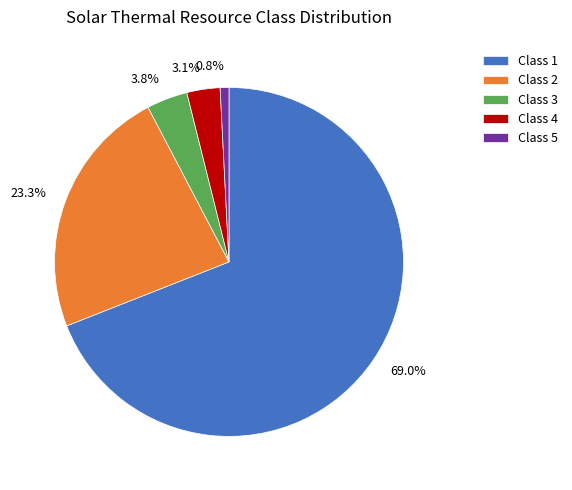

Approximately how many times larger is the value at 23.3% compared to 69.0%?

0.3